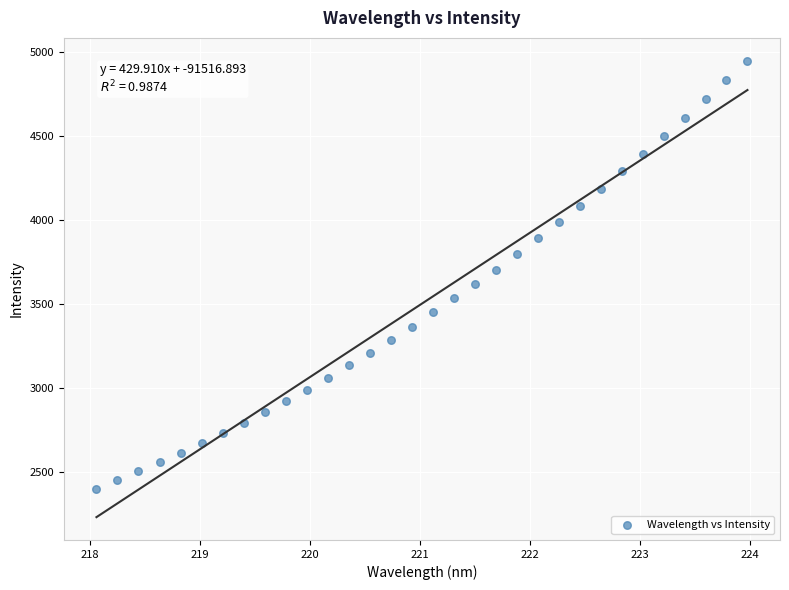

What is the range of Y values (max minus min)?

2549.7